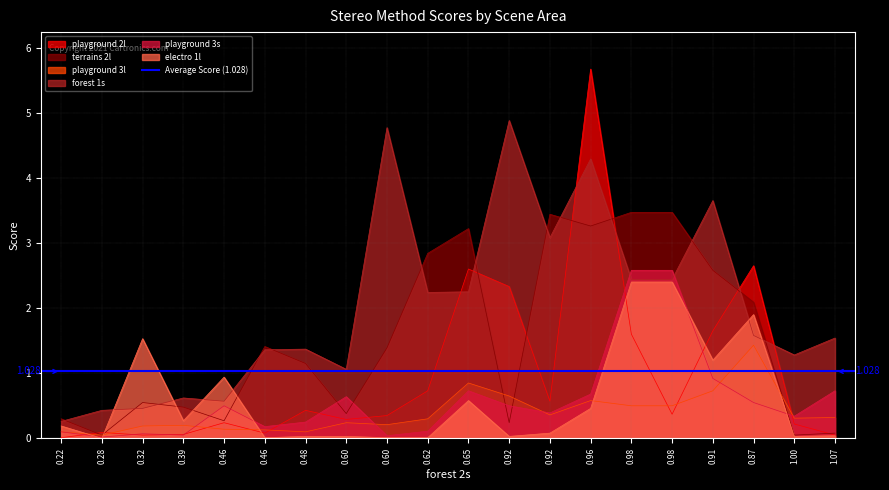

The forest 1s series shows 1.7 at 0.92. True or false?

False